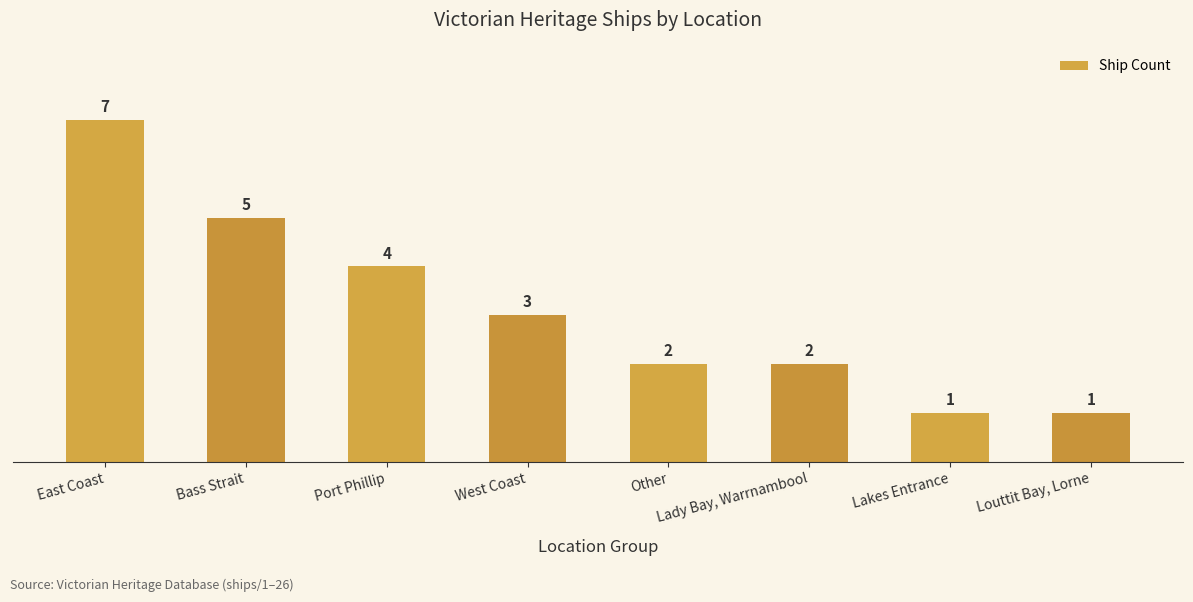

The value at Lady Bay, Warrnambool is 3. True or false?

False